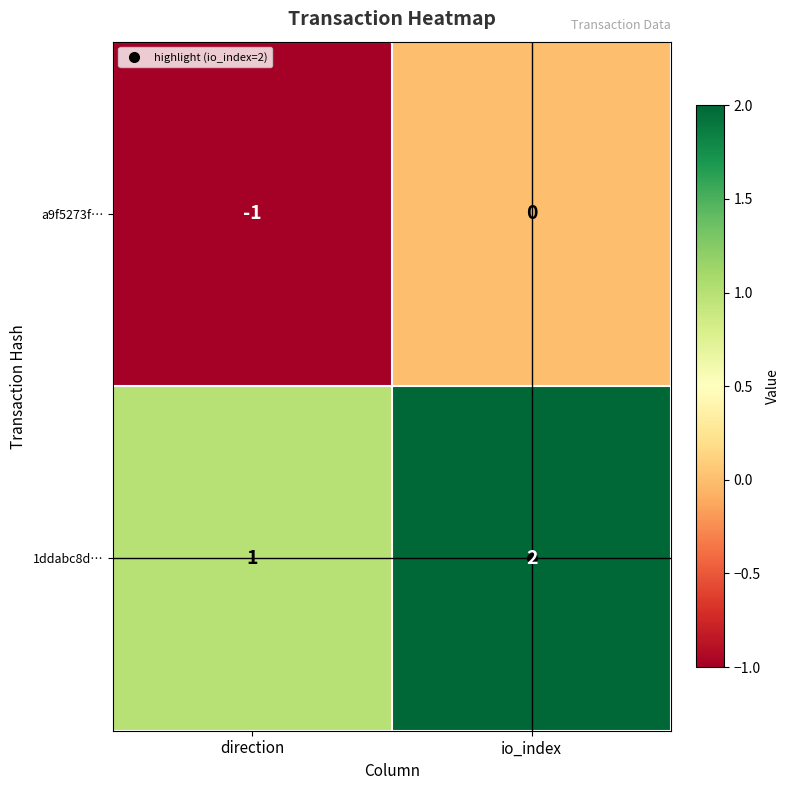

List the series in order of their overall mean, highest first.

1ddabc8d…, a9f5273f…